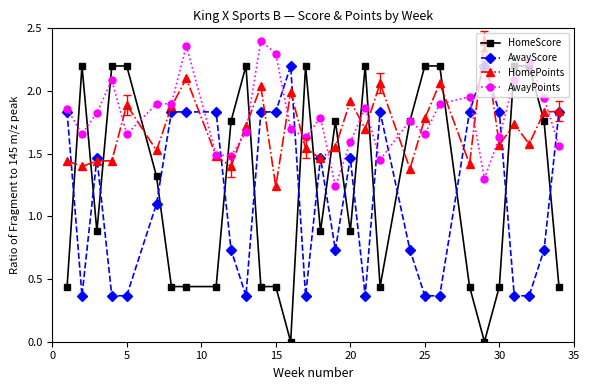

Which series has the widest spread of values?

HomeScore